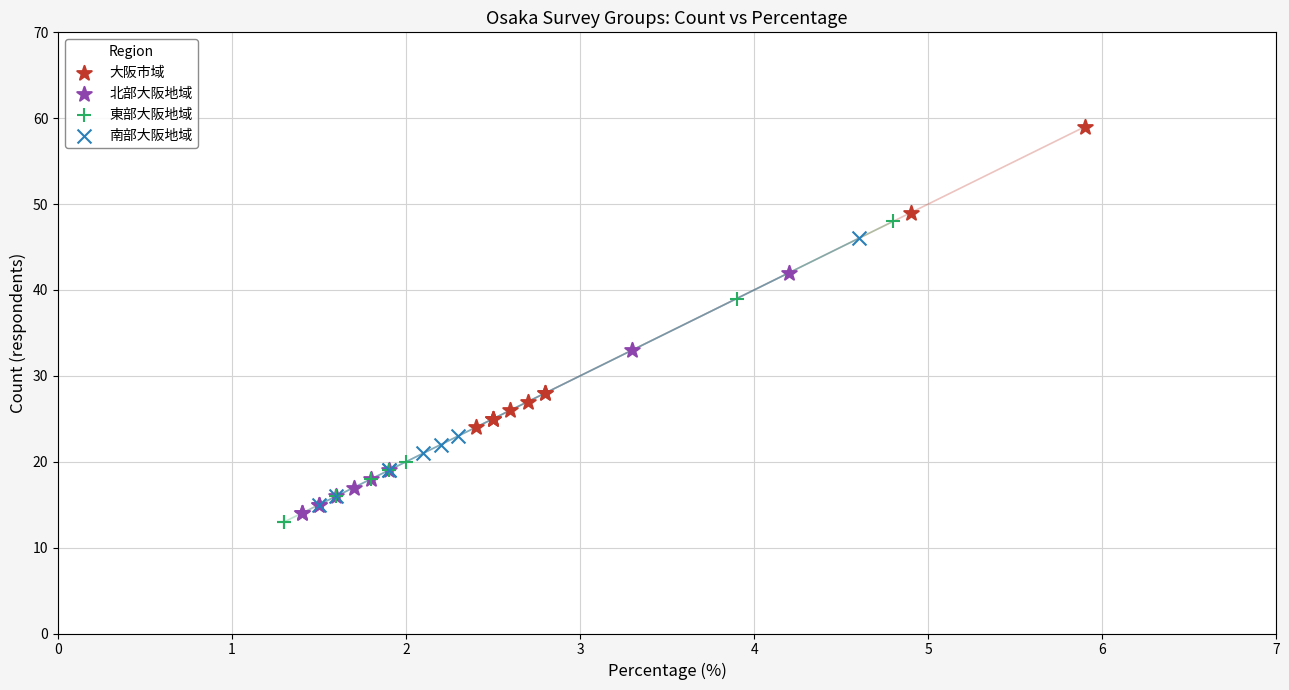

Which series reaches the maximum Y coordinate?

大阪市域